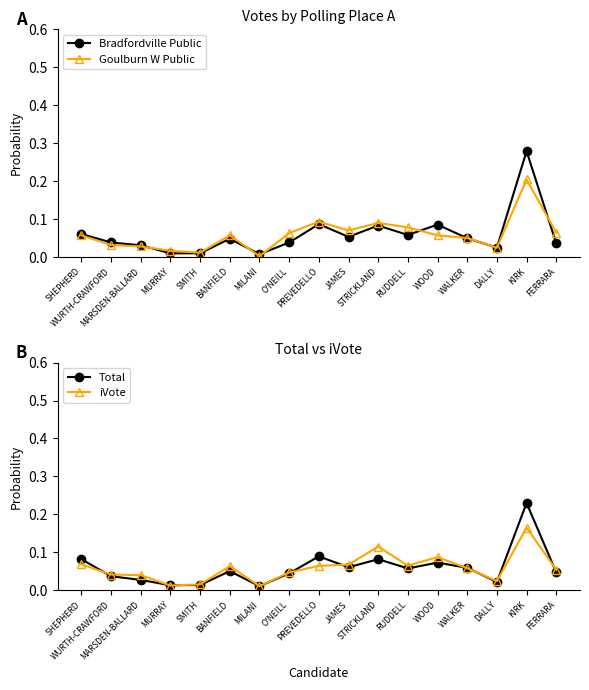

What is the label of the 1st point from the right?

FERRARA